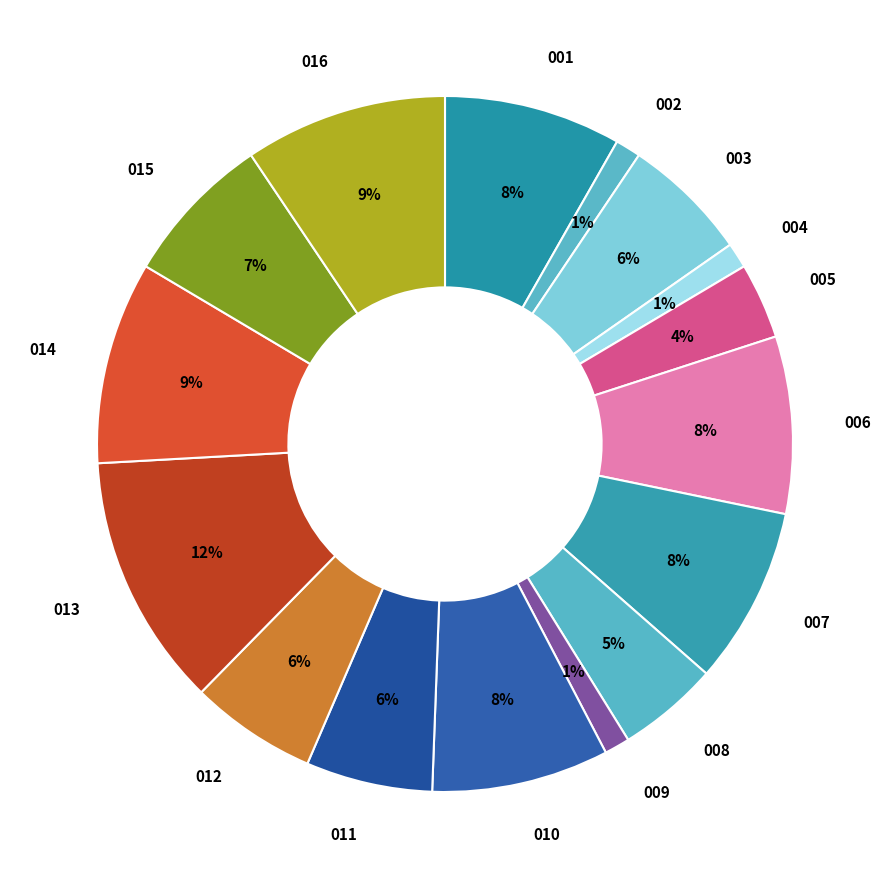

To the nearest percent, what is the average slice percentage?

6%